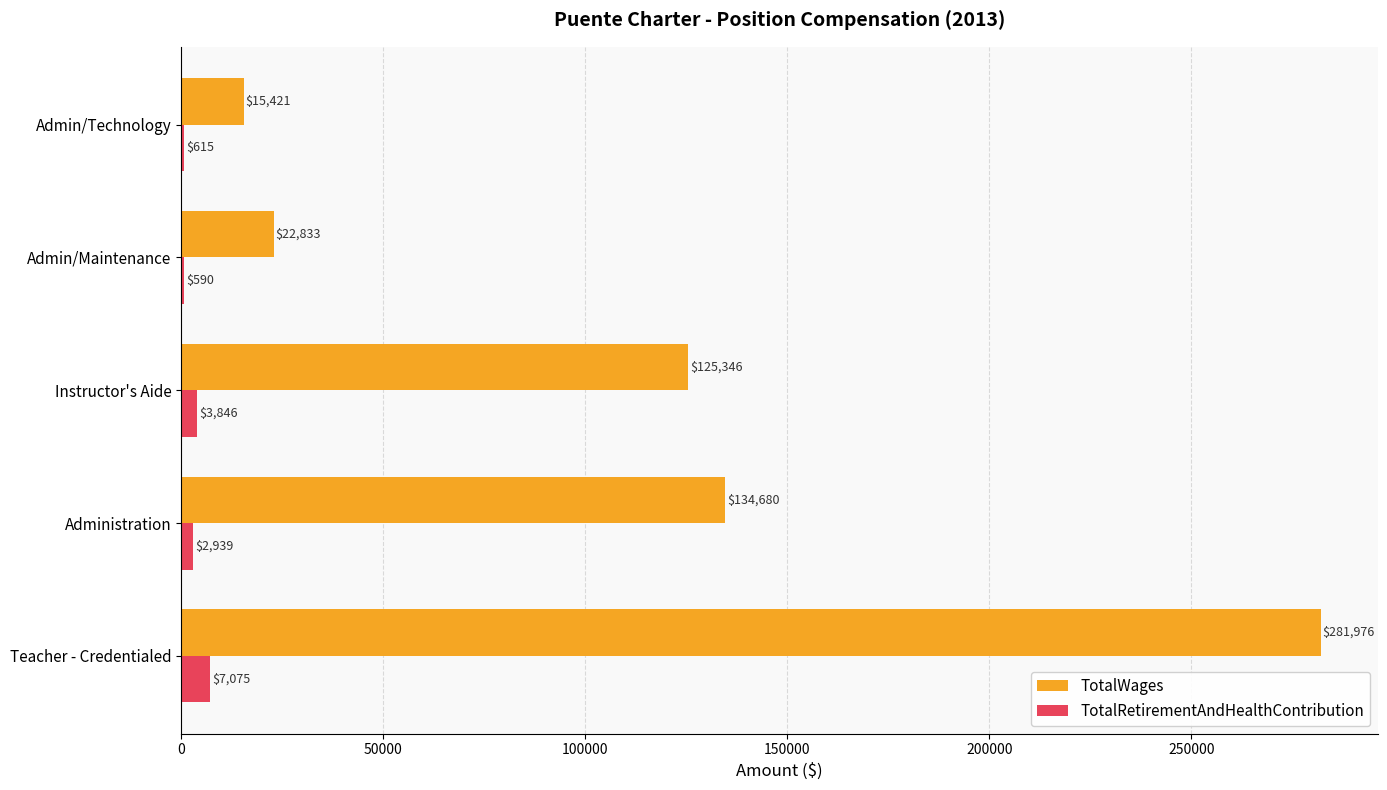

The TotalRetirementAndHealthContribution series shows 2939 at Administration. True or false?

True